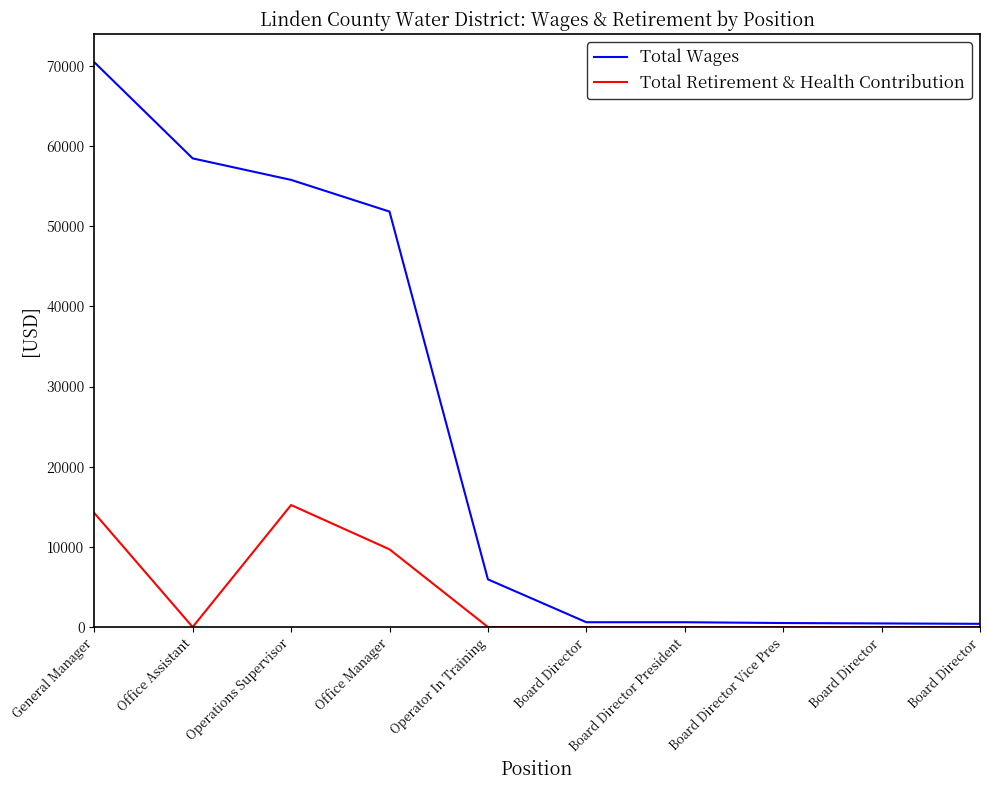

True or false: Total Retirement & Health Contribution and Total Wages intersect in this chart.

False